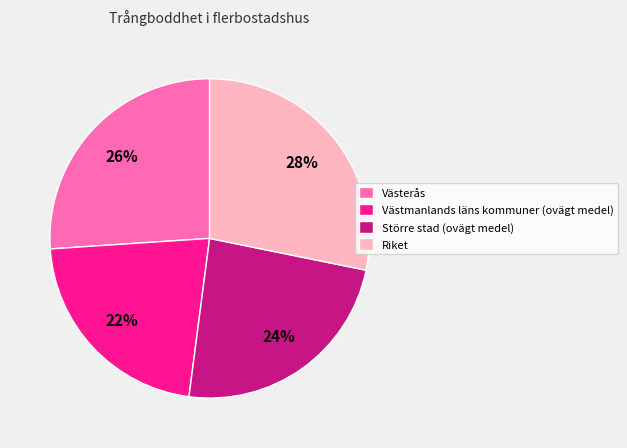

What percentage is the Större stad (ovägt medel) slice, to the nearest percent?

24%